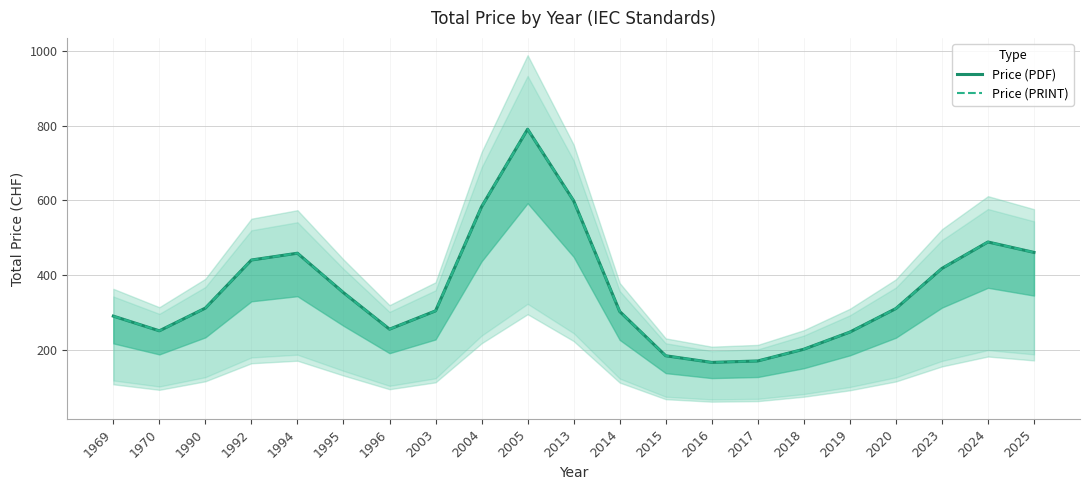

Reading left to right, what are all the values shown in this chart?

Price (PDF): 291.3	252.0	312.7	441.0	459.2	353.9	256.4	305.3	583.2	790.2	599.2	303.7	185.4	167.7	171.6	202.9	248.6	311.5	418.5	489.2	461.4
Price (PRINT): 291.3	252.0	312.7	441.0	459.2	353.9	256.4	305.3	583.2	790.2	599.2	303.7	185.4	167.7	171.6	202.9	248.6	311.5	418.5	489.2	461.4